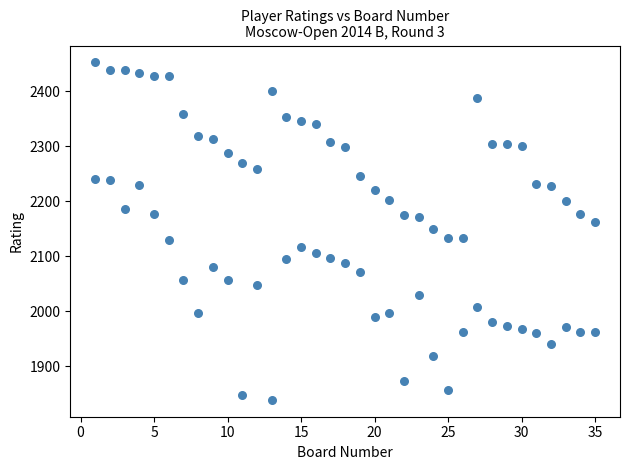

Count the number of points in this scatter plot.

70